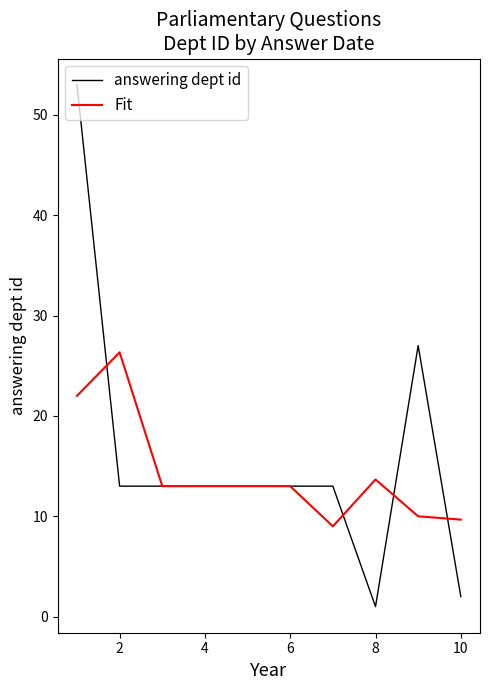

Rank the series by their maximum value, from highest to lowest.

answering dept id, Fit